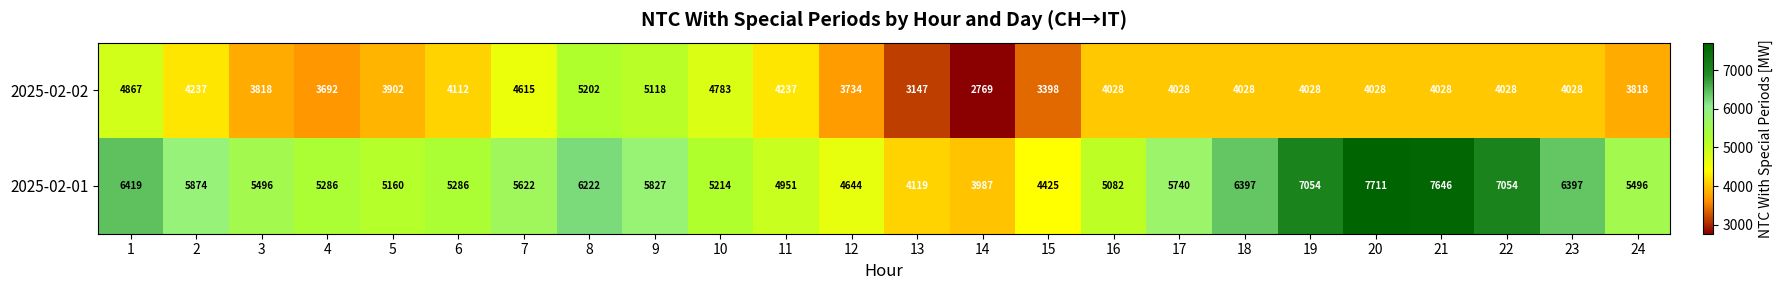

Rank the series at 2 from lowest to highest value.

2025-02-02, 2025-02-01